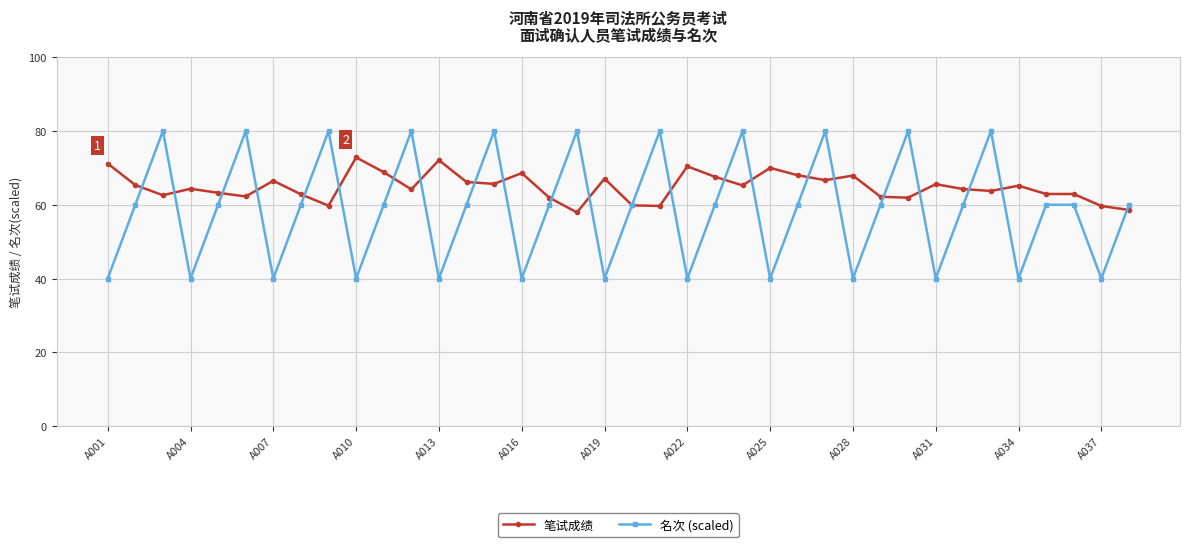

What is the value of the 名次 (scaled) point at the 9th from the left?

80.0